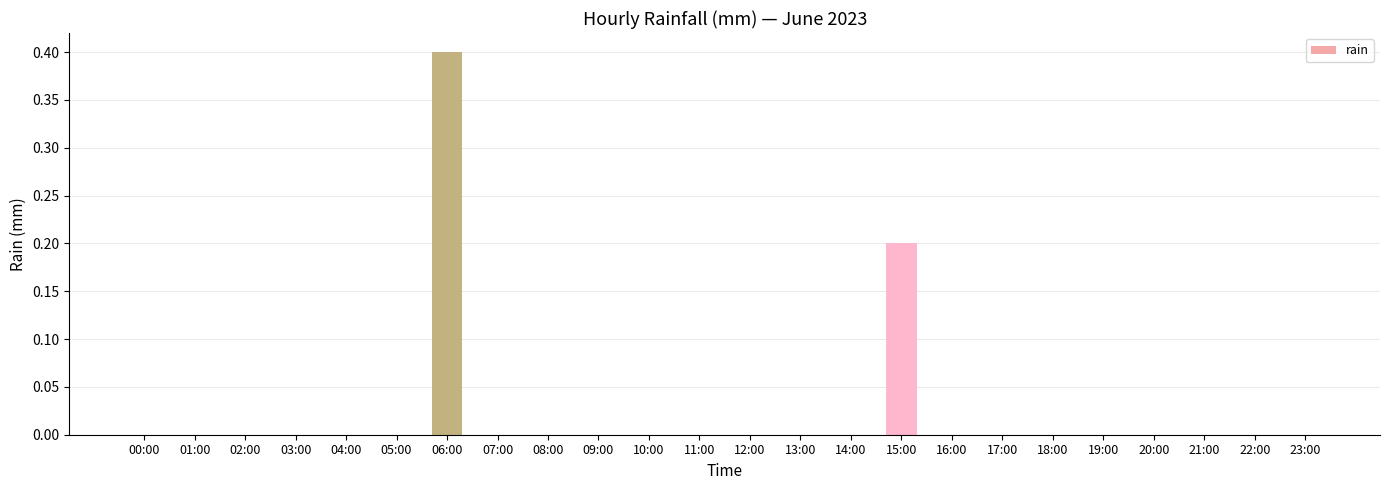

What is the sum of all values?

0.6